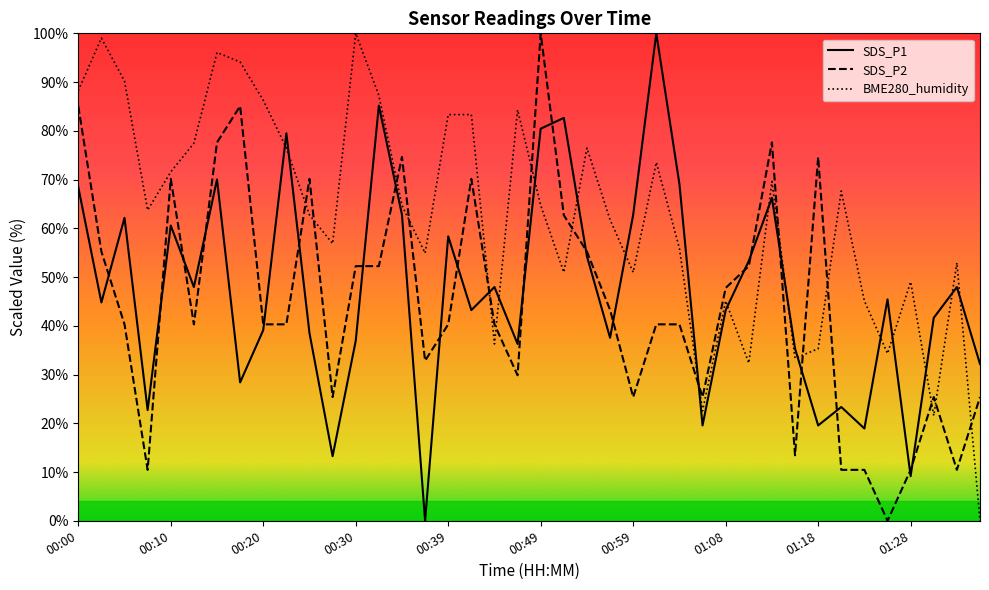

Which series changed the most between 17 and 34?

SDS_P2